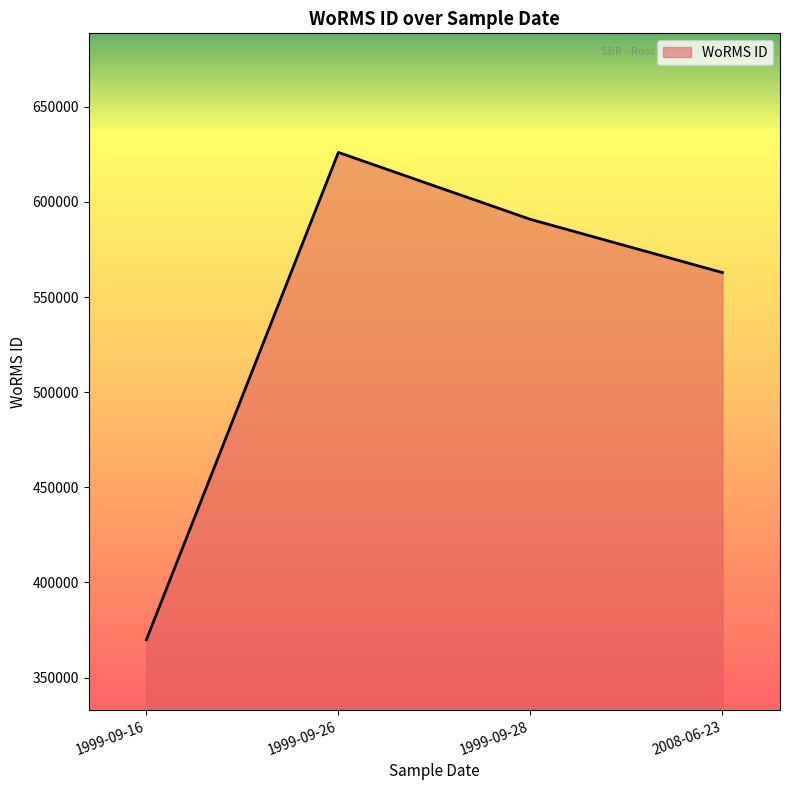

At which category does the data reach its first local peak?

1999-09-26